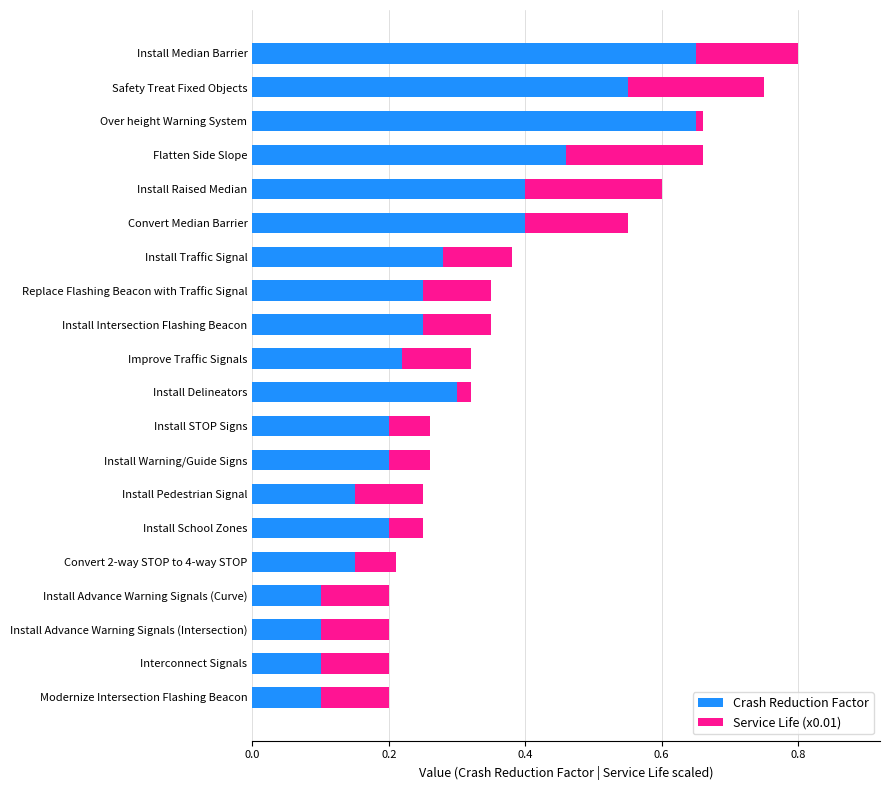

At which category is the sum across all series the highest?

Install Median Barrier